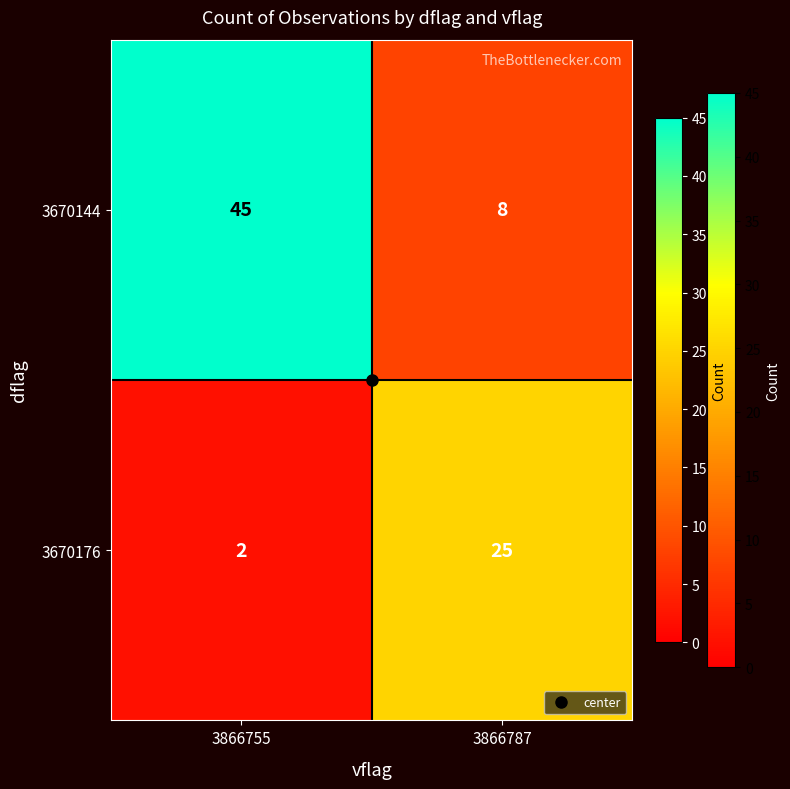

Which category has the lowest value in the 3670176 series?

3866755